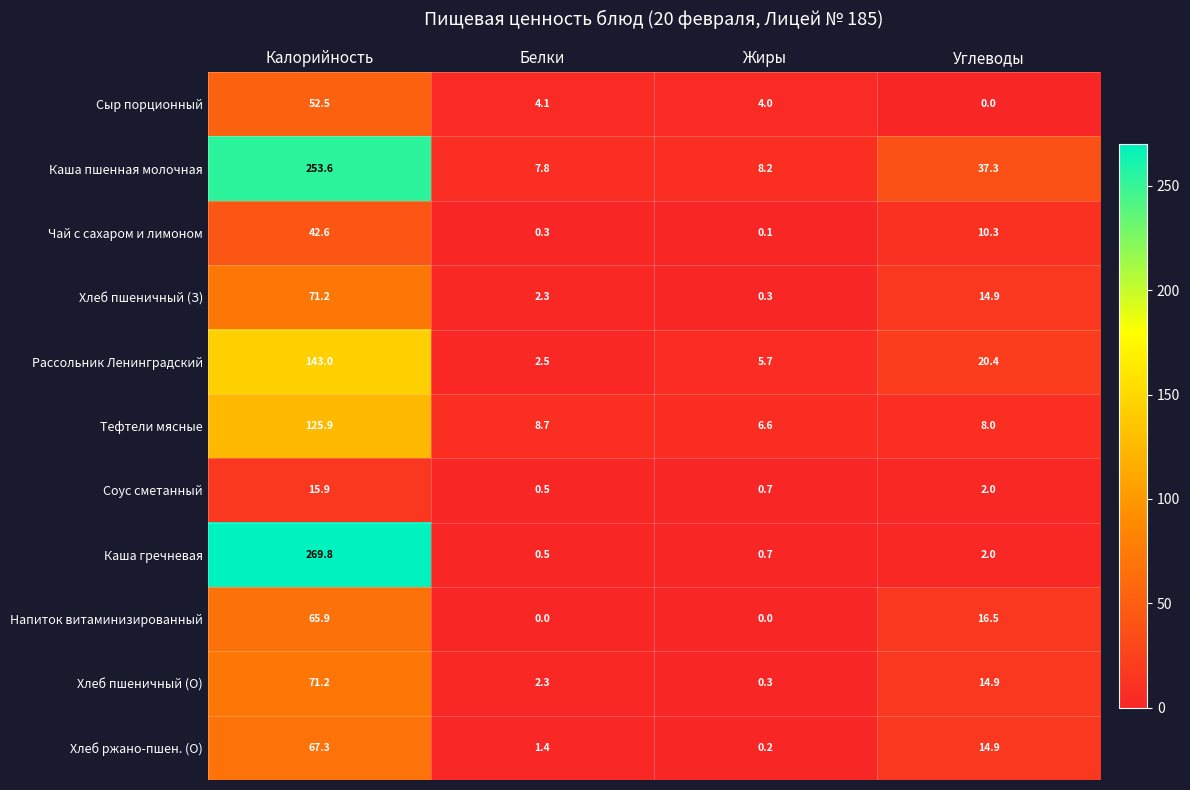

What is the average value of the Рассольник Ленинградский series?

42.9